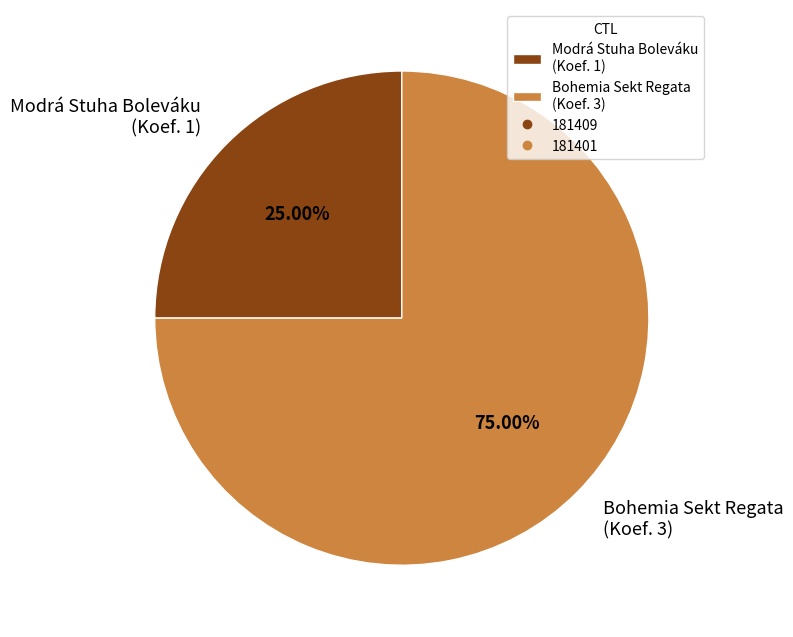

What is the ratio of the value at Modrá Stuha Boleváku (Koef. 1) to the value at Bohemia Sekt Regata (Koef. 3)?

0.3